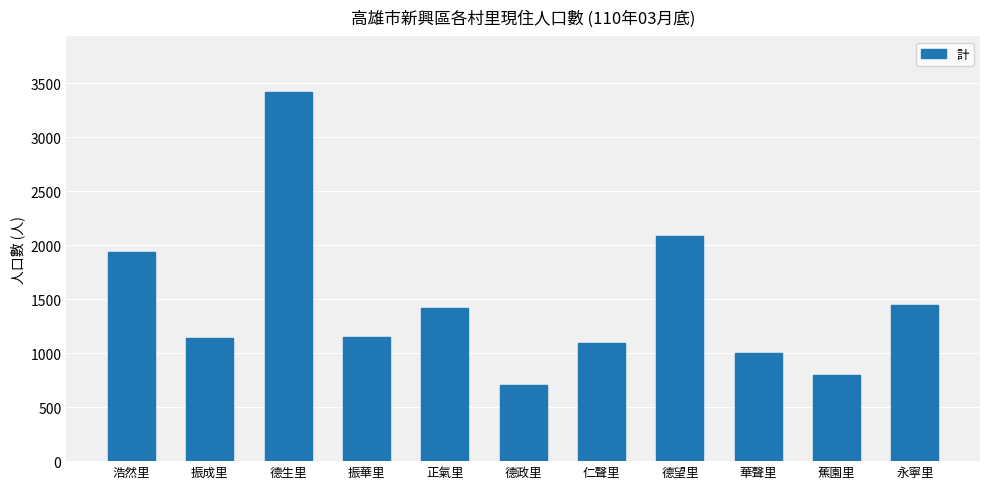

Read the value at 德望里, to the nearest 50.

2100